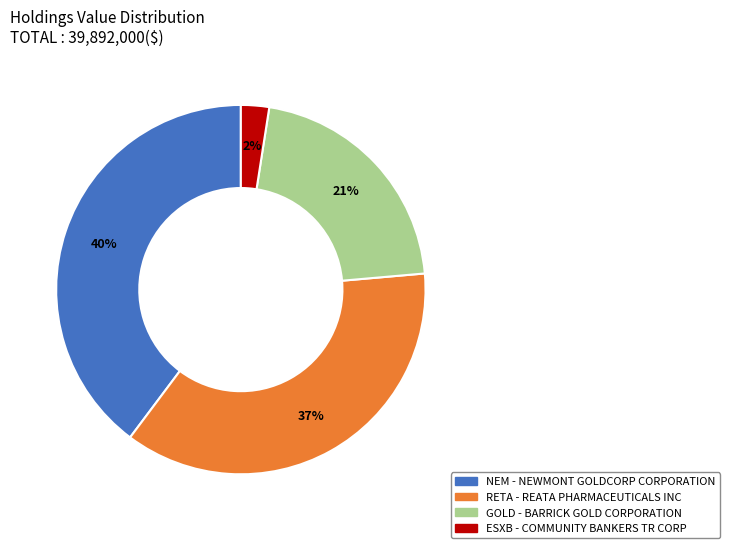

Does any single category account for the majority?

No